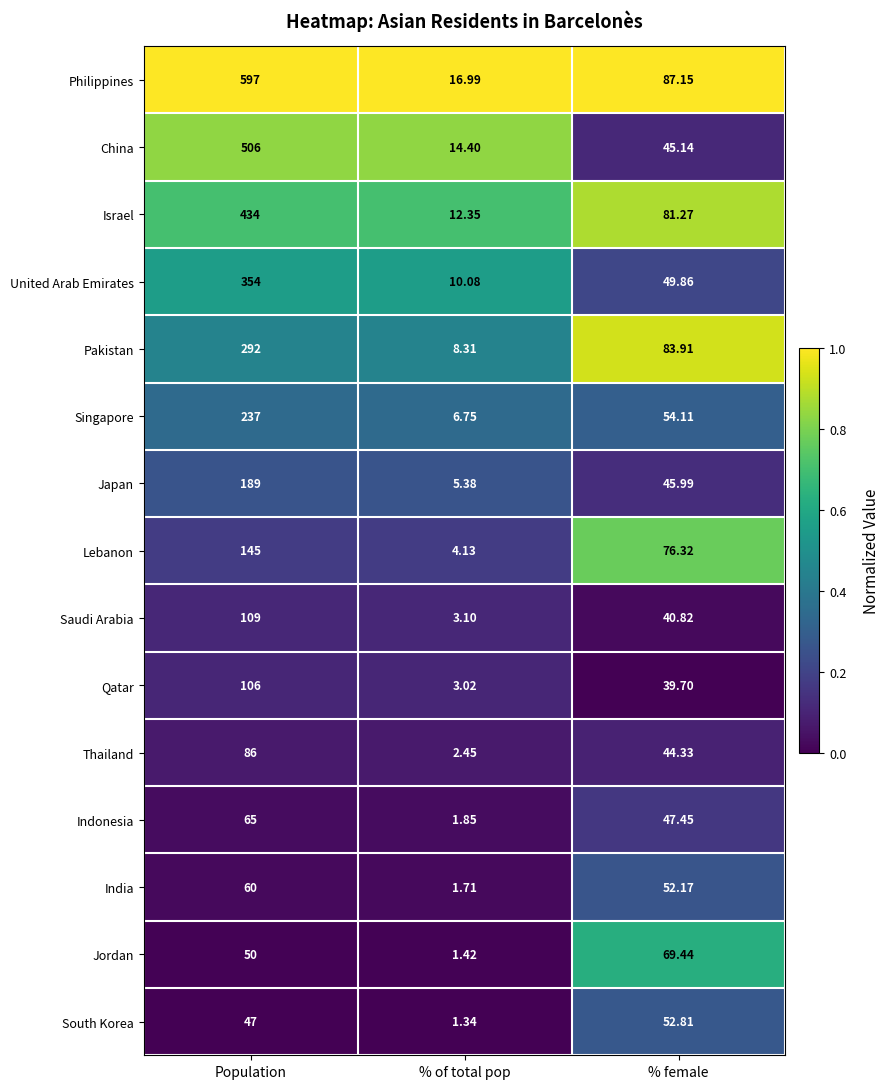

Which category has the highest value across all series?

Population